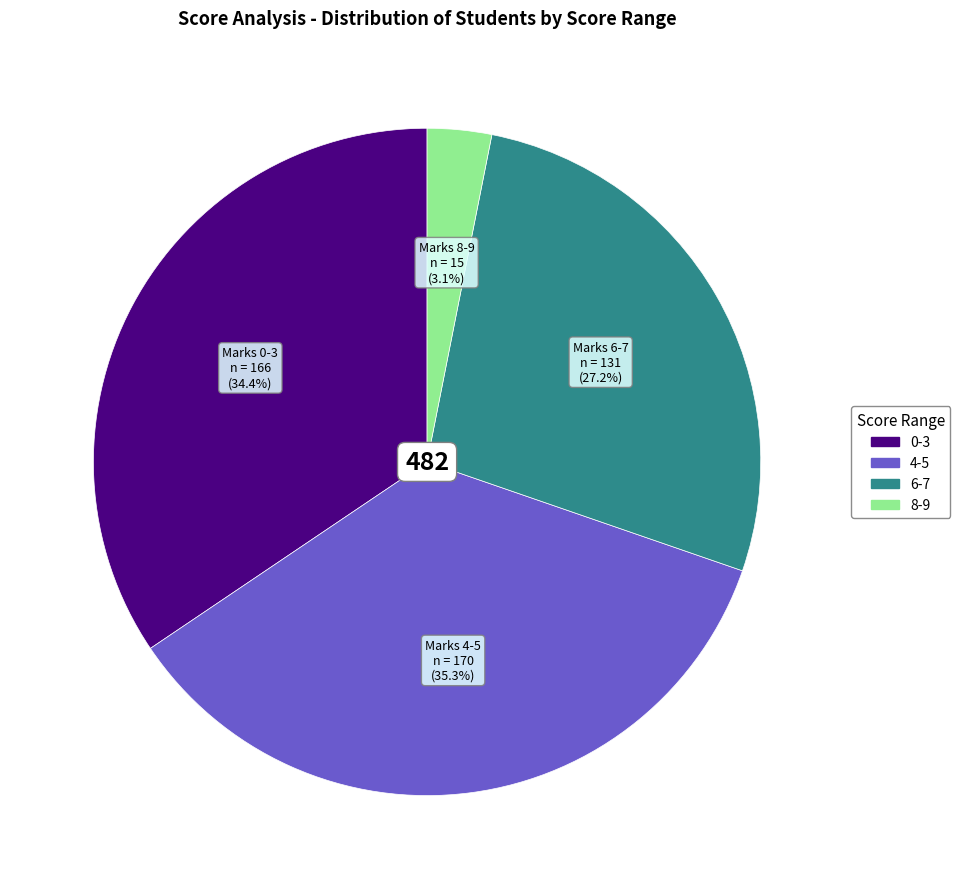

Is there any slice that represents more than half of the pie?

No